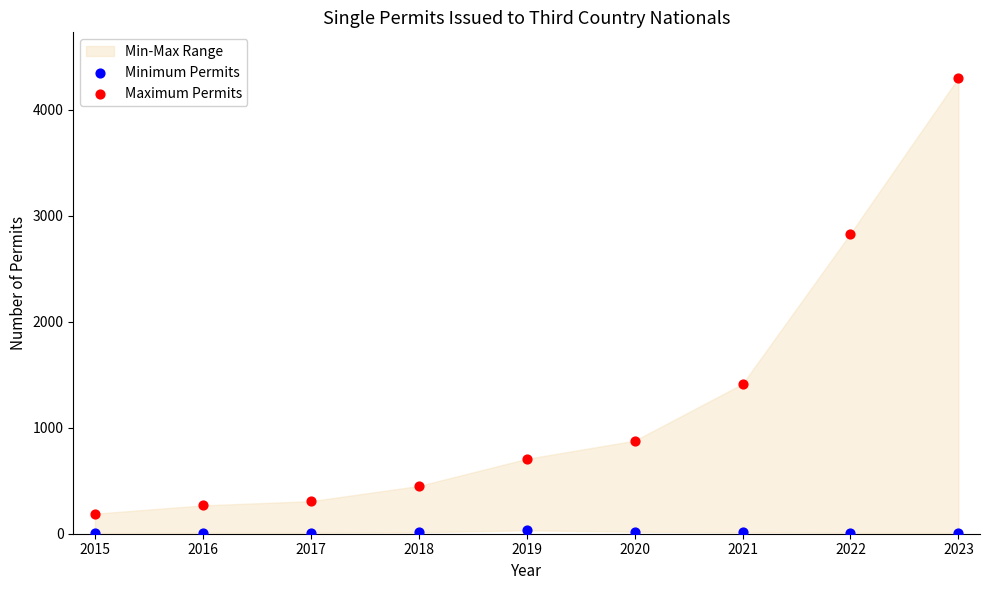

Which series contains the highest Y value?

Maximum Permits